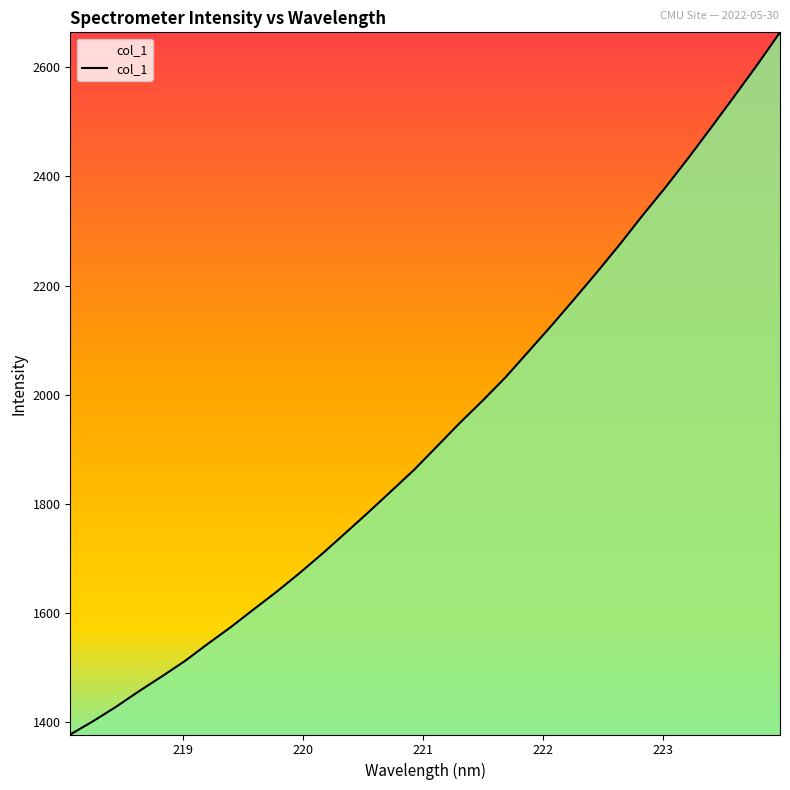

What is the greatest value displayed?

2663.7